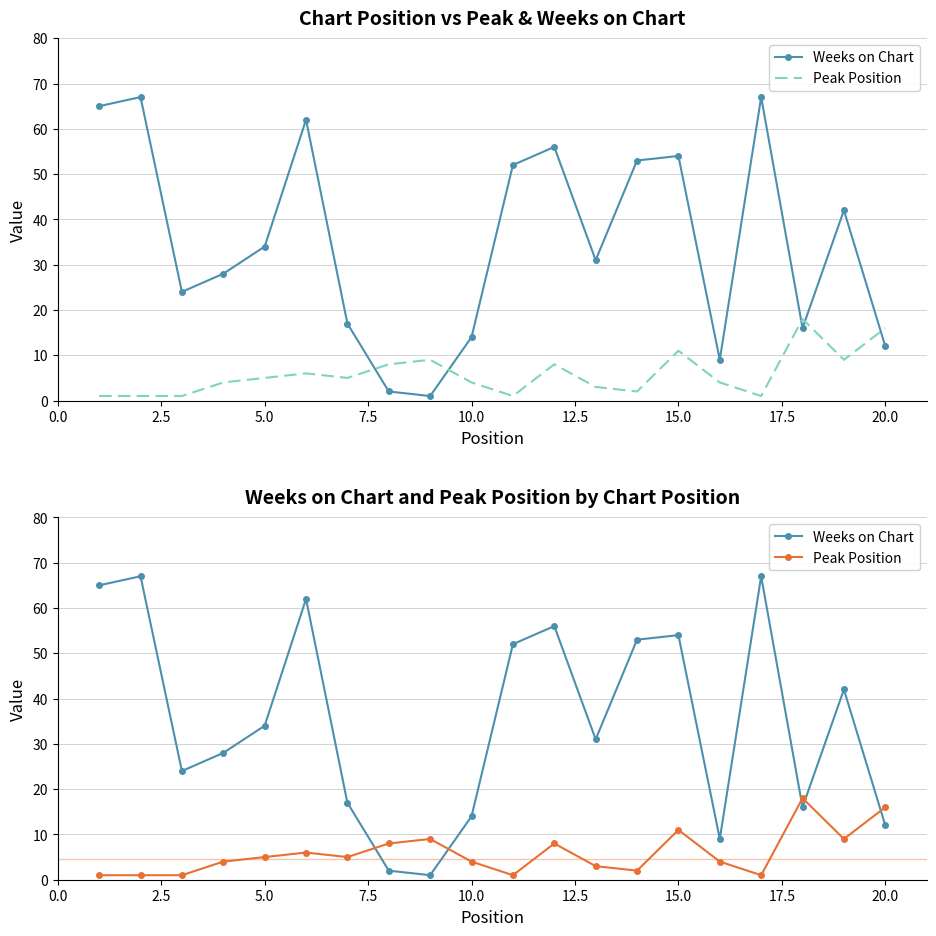

How many times do Weeks on Chart and Peak Position cross each other?

5